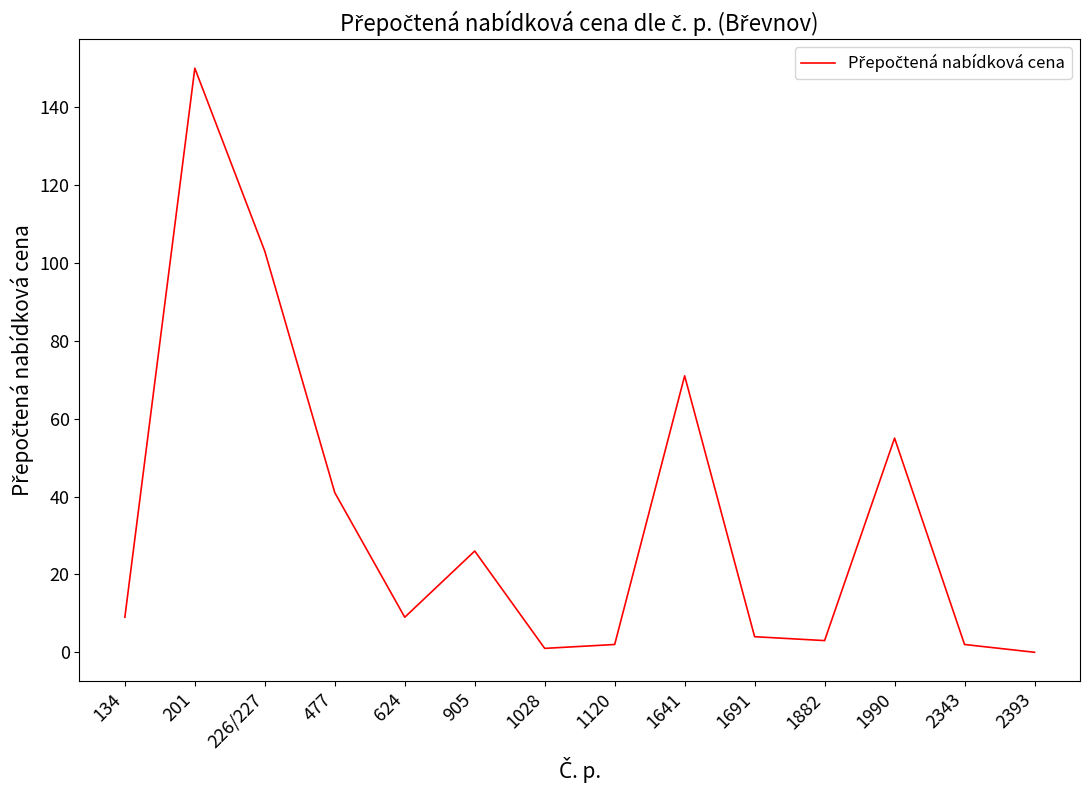

How many positive values are there?

13